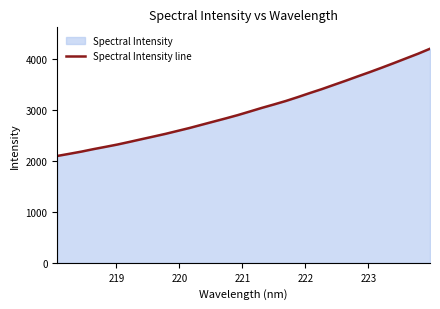

What is the difference between the maximum and minimum values?

2108.0